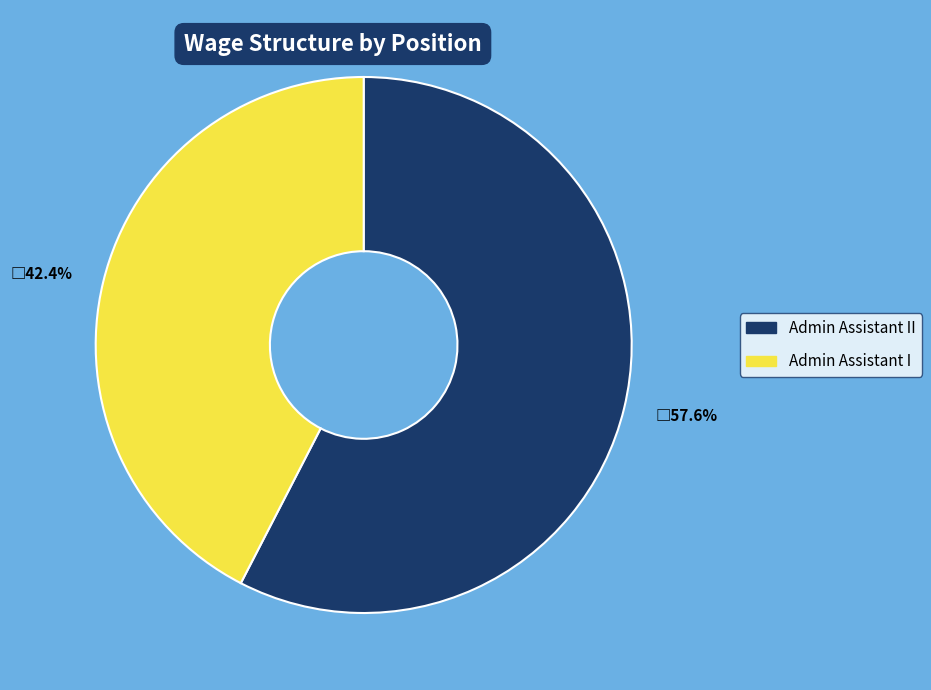

Count the number of slices in the pie.

2